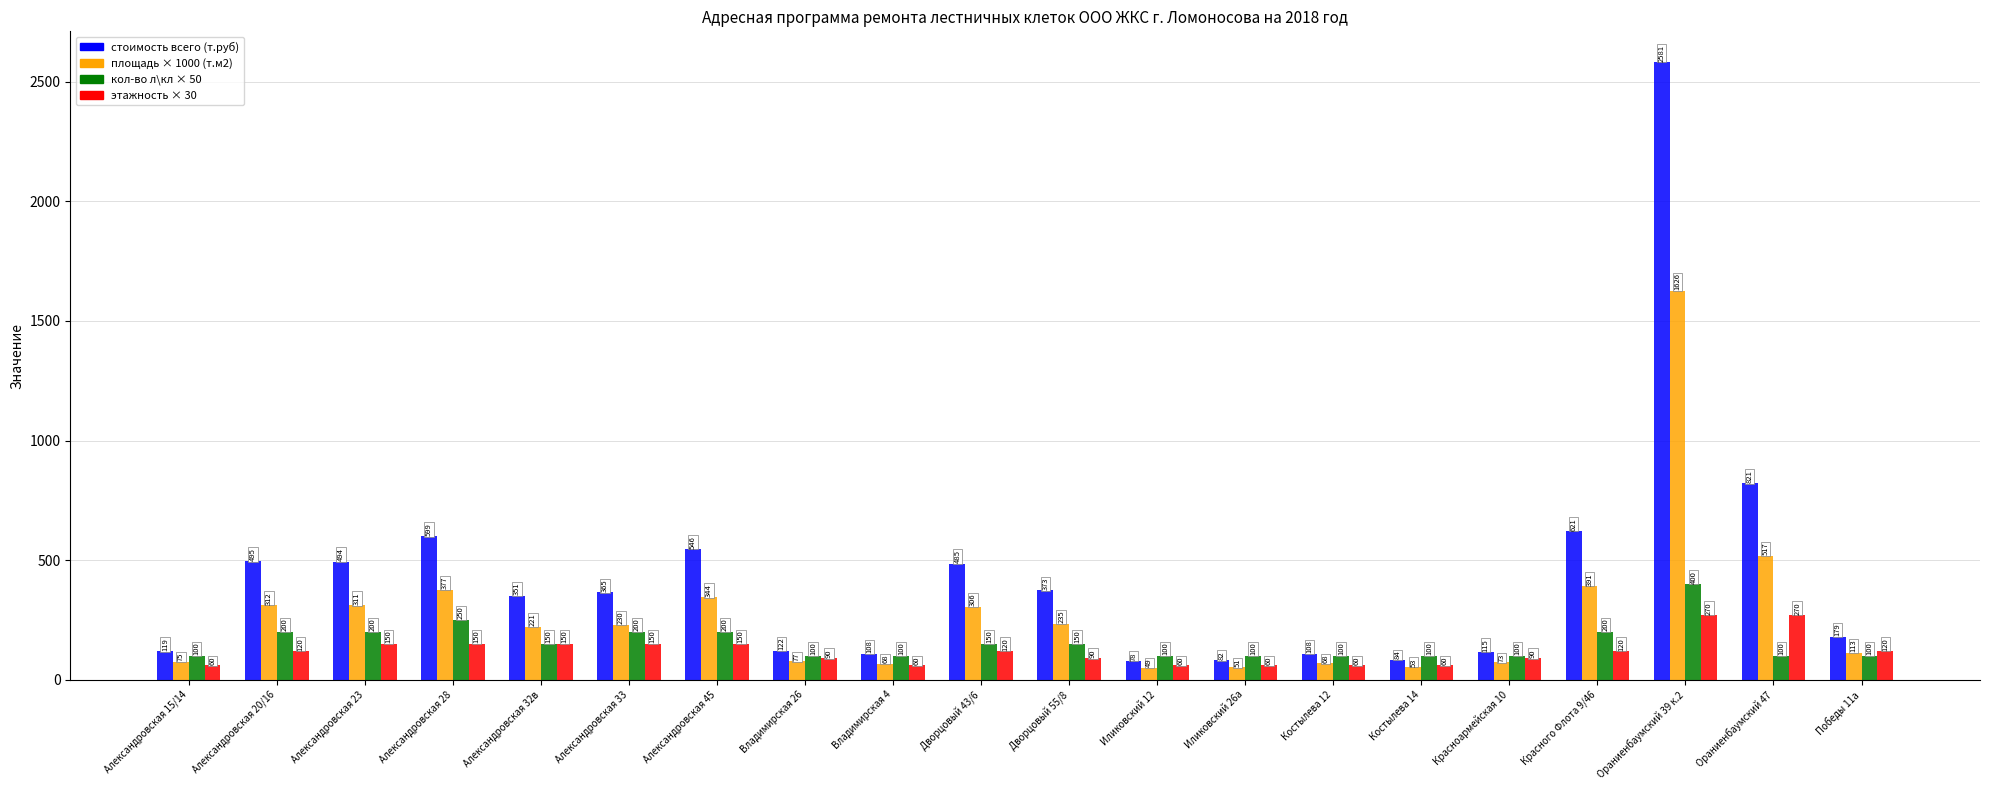

Which label corresponds to the smallest value in the chart?

Иликовский 12